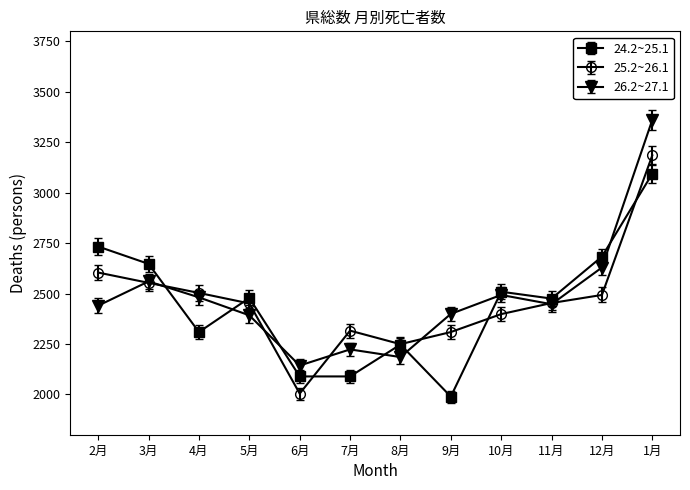

True or false: 26.2~27.1 and 25.2~26.1 cross at least once.

True